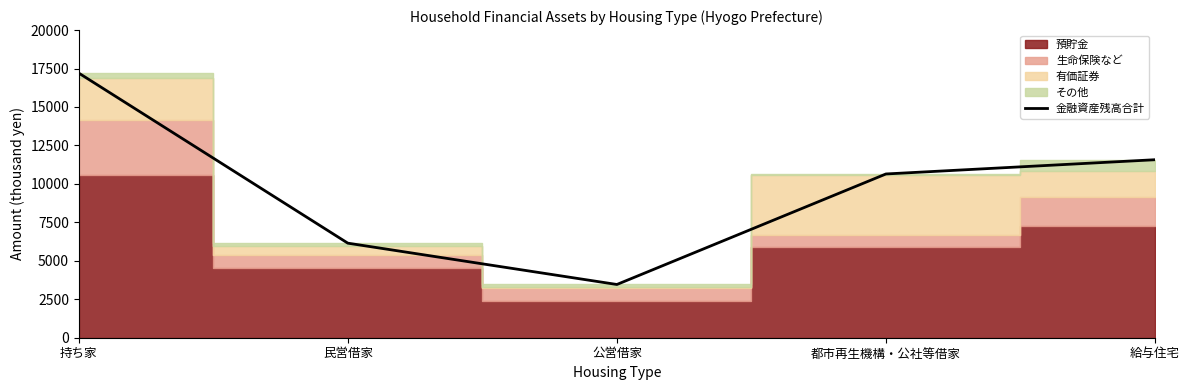

What is the maximum value shown in the chart?

17204